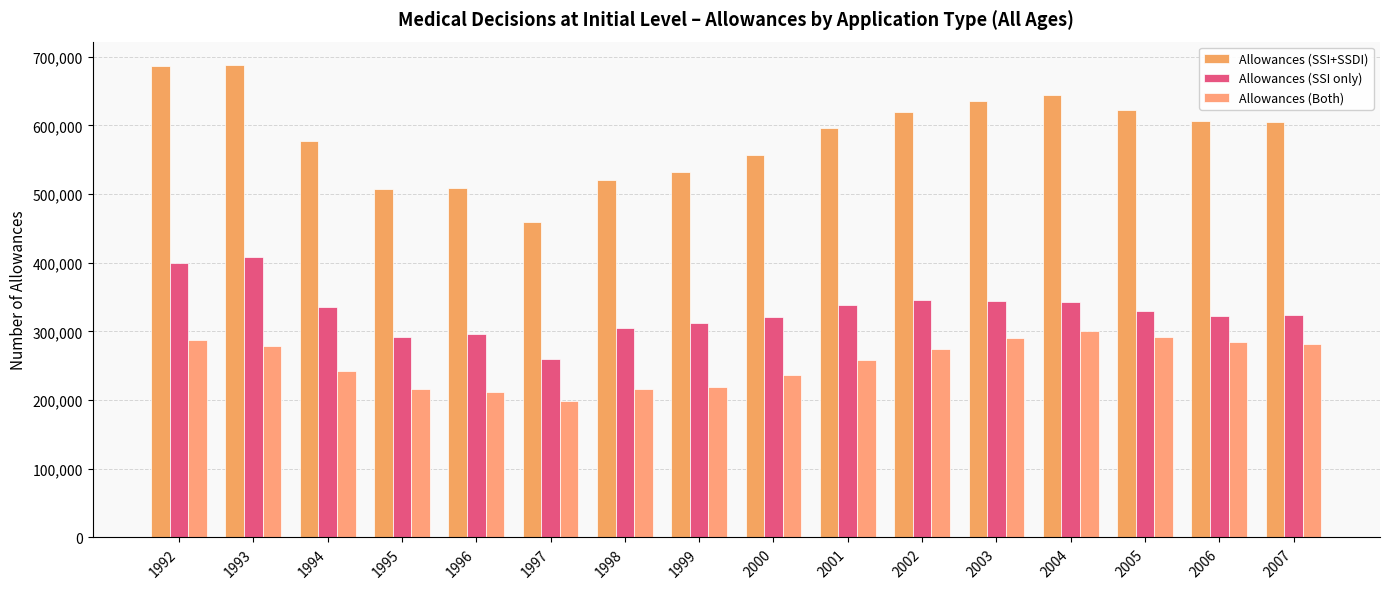

Which category has the highest value in the Allowances (SSI+SSDI) series?

1993